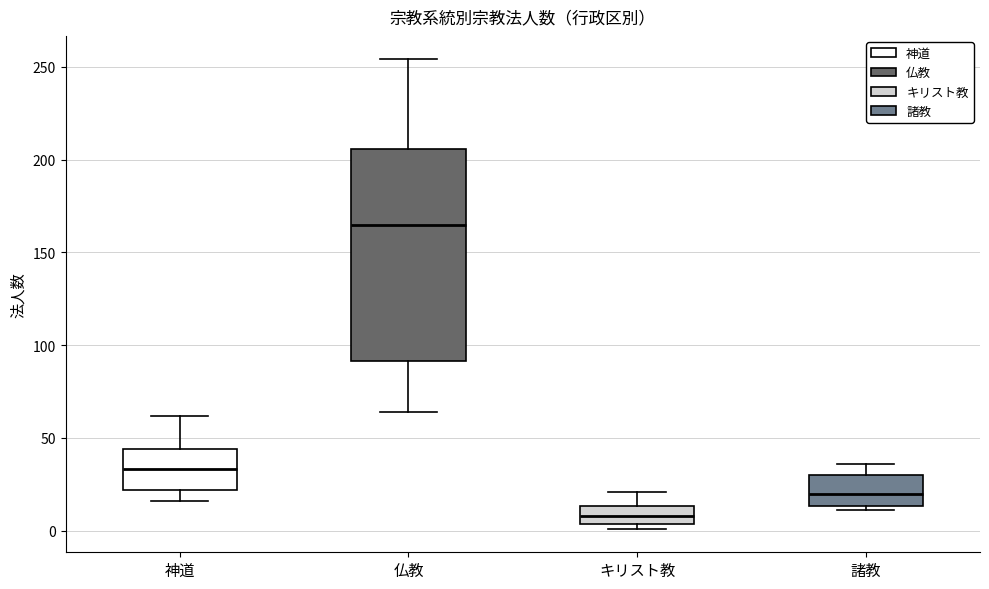

Which box has the highest median line?

仏教